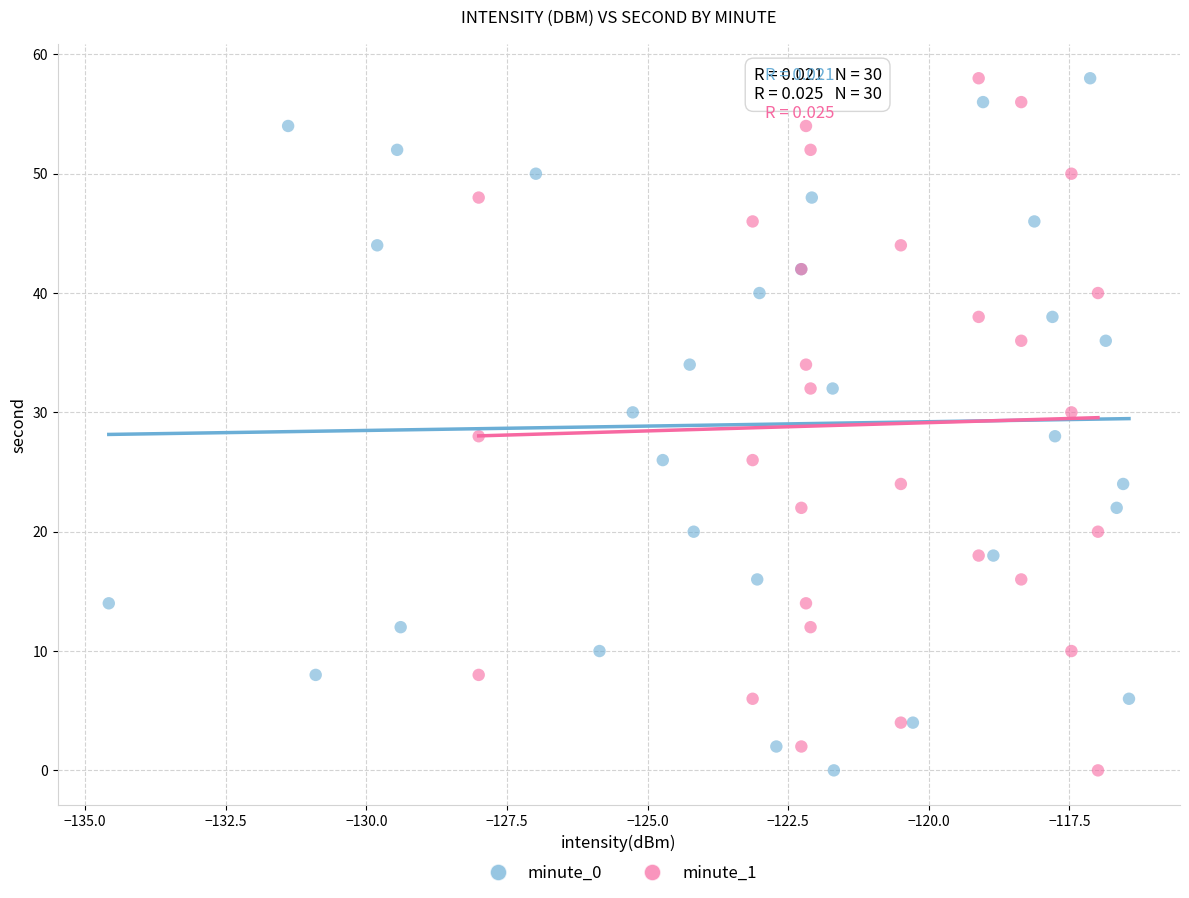

What are all the series names shown in the legend?

minute_0, minute_1